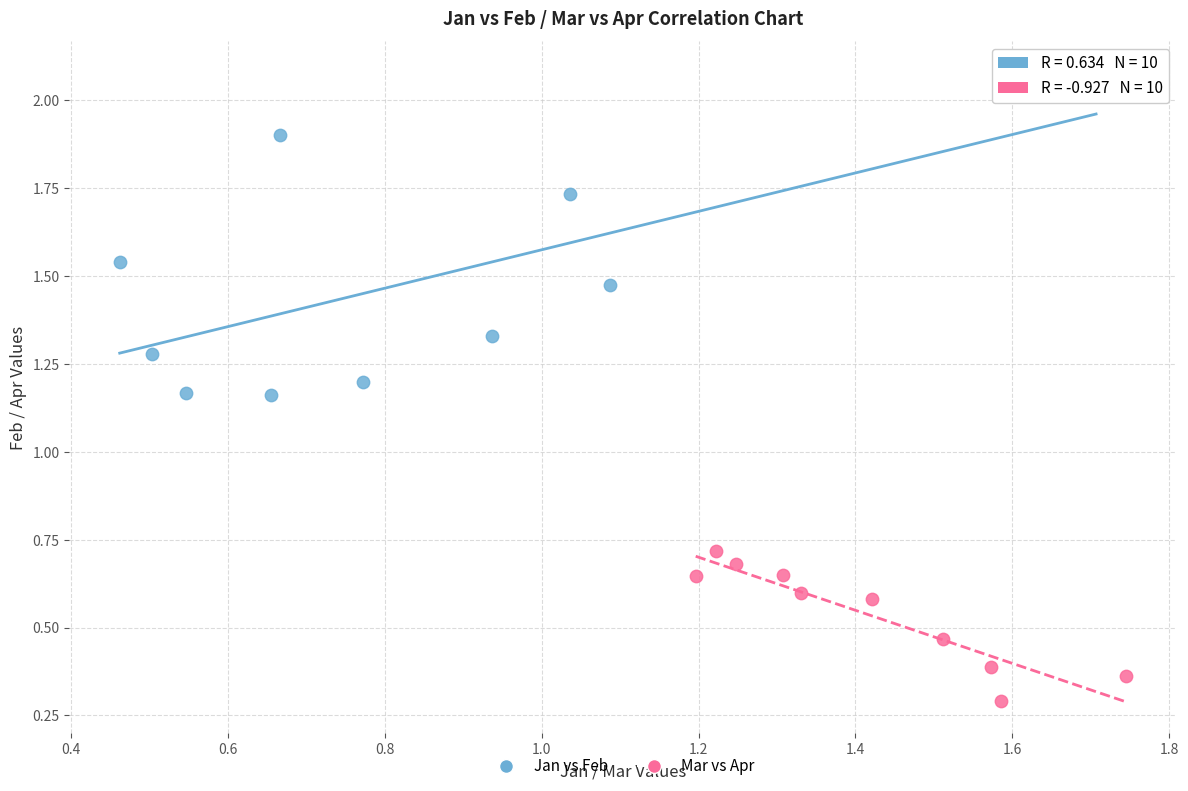

Which series contains the lowest Y value?

Mar vs Apr